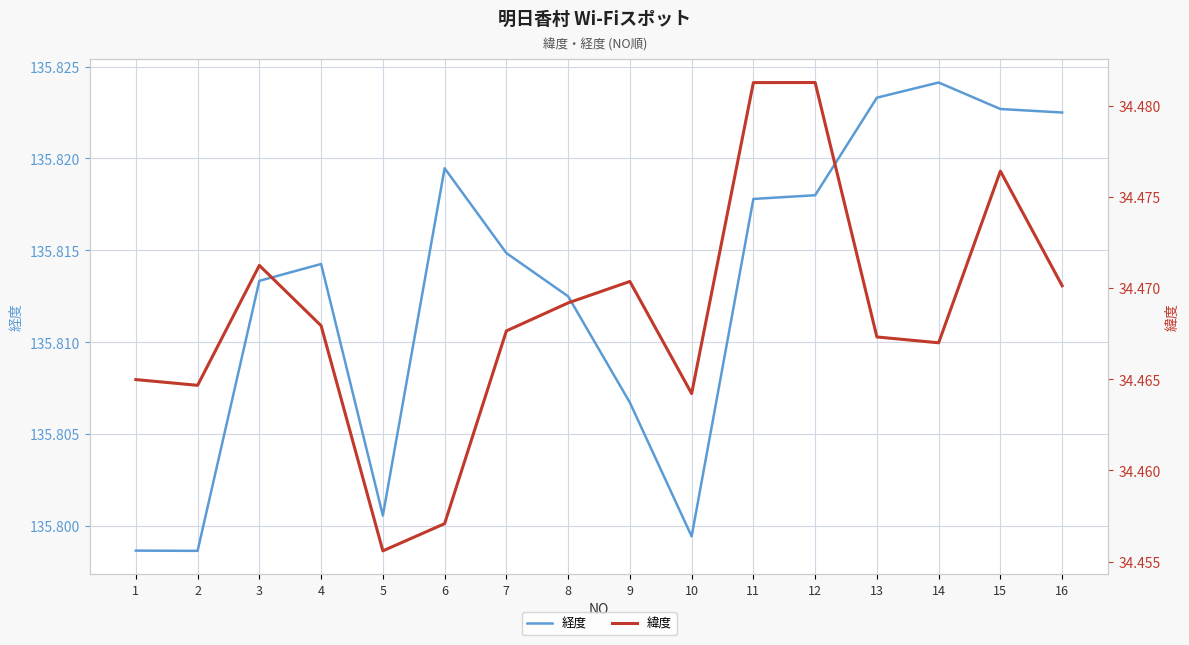

What is the minimum value for 緯度?

34.5